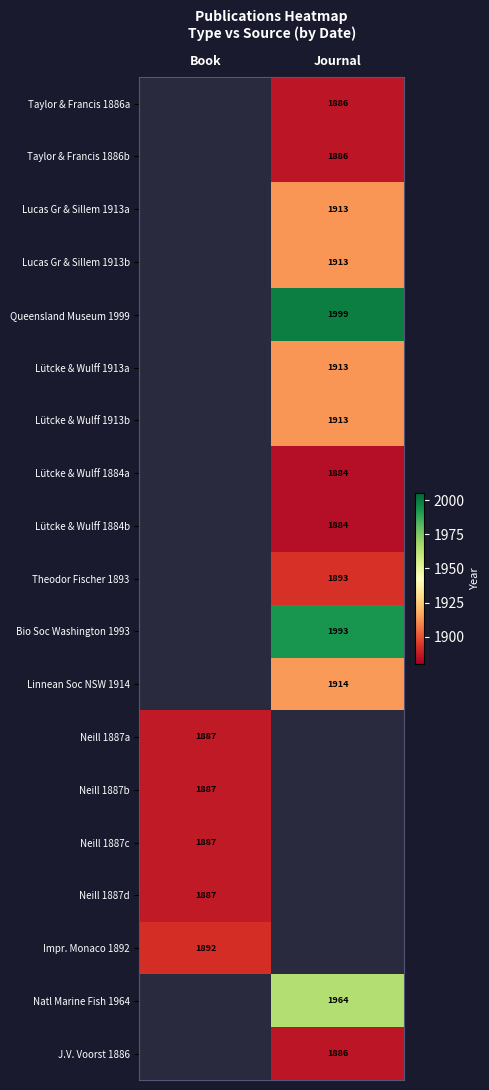

True or false: Natl Marine Fish 1964 has a value of 2571 at Journal.

False